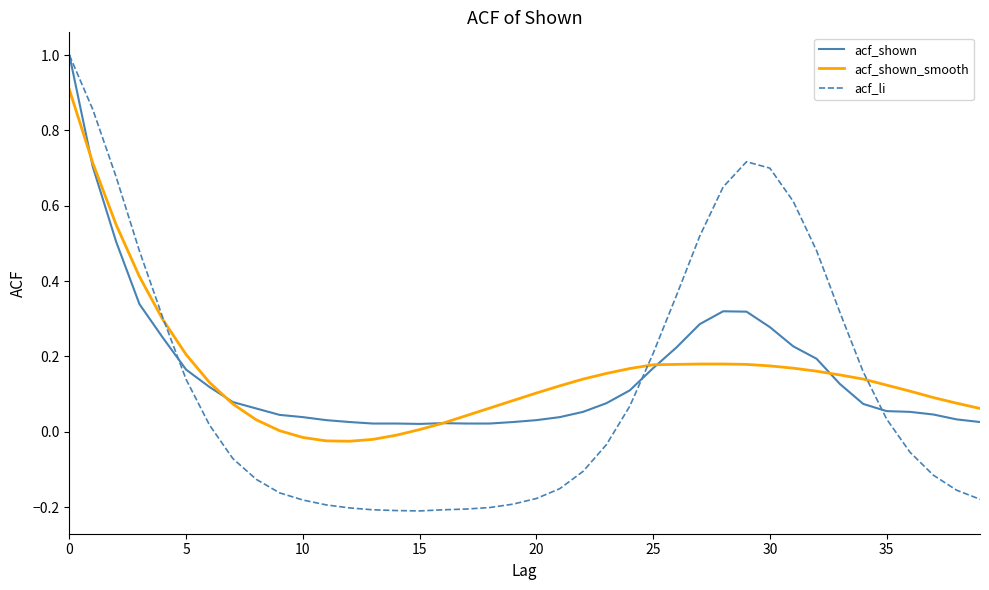

Which series has the widest spread of values?

acf_li